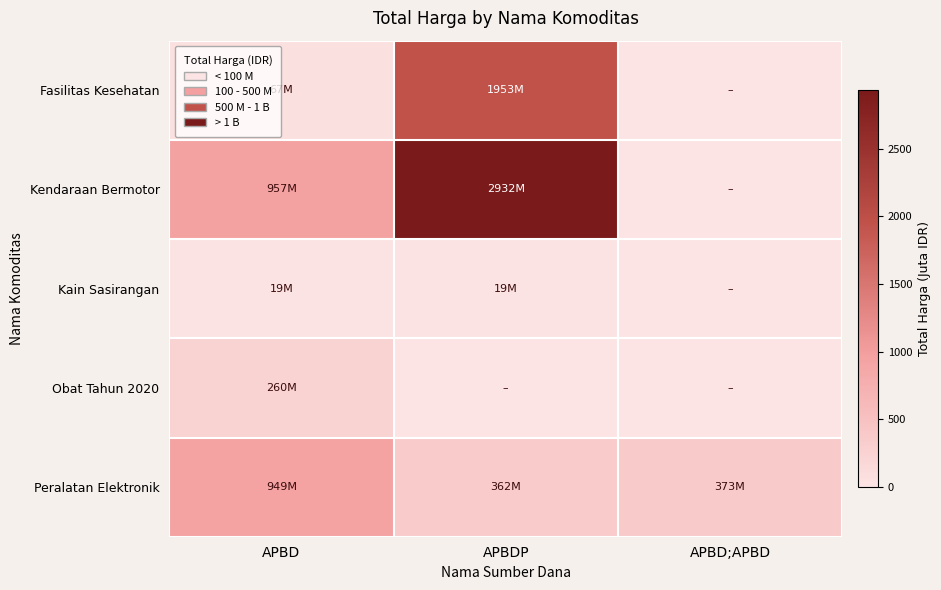

Reading left to right, what are all the values shown in this chart?

Fasilitas Kesehatan: APBD=67.0	APBDP=1953.2	APBD;APBD=0.0
Kendaraan Bermotor: APBD=957.0	APBDP=2931.6	APBD;APBD=0.0
Kain Sasirangan: APBD=18.9	APBDP=19.2	APBD;APBD=0.0
Obat Tahun 2020: APBD=260.4	APBDP=0.0	APBD;APBD=0.0
Peralatan Elektronik: APBD=948.8	APBDP=362.5	APBD;APBD=373.4